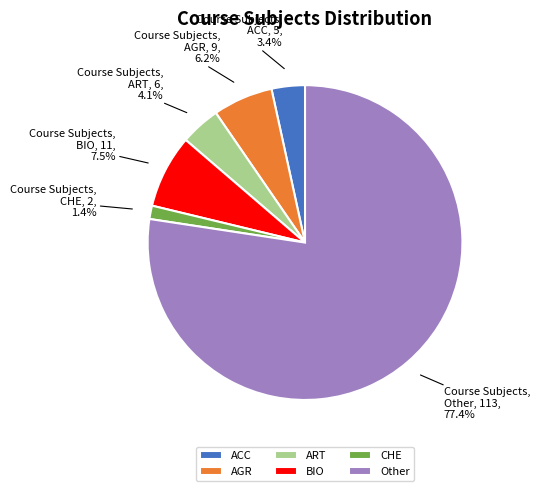

Between BIO and CHE, which is larger?

BIO